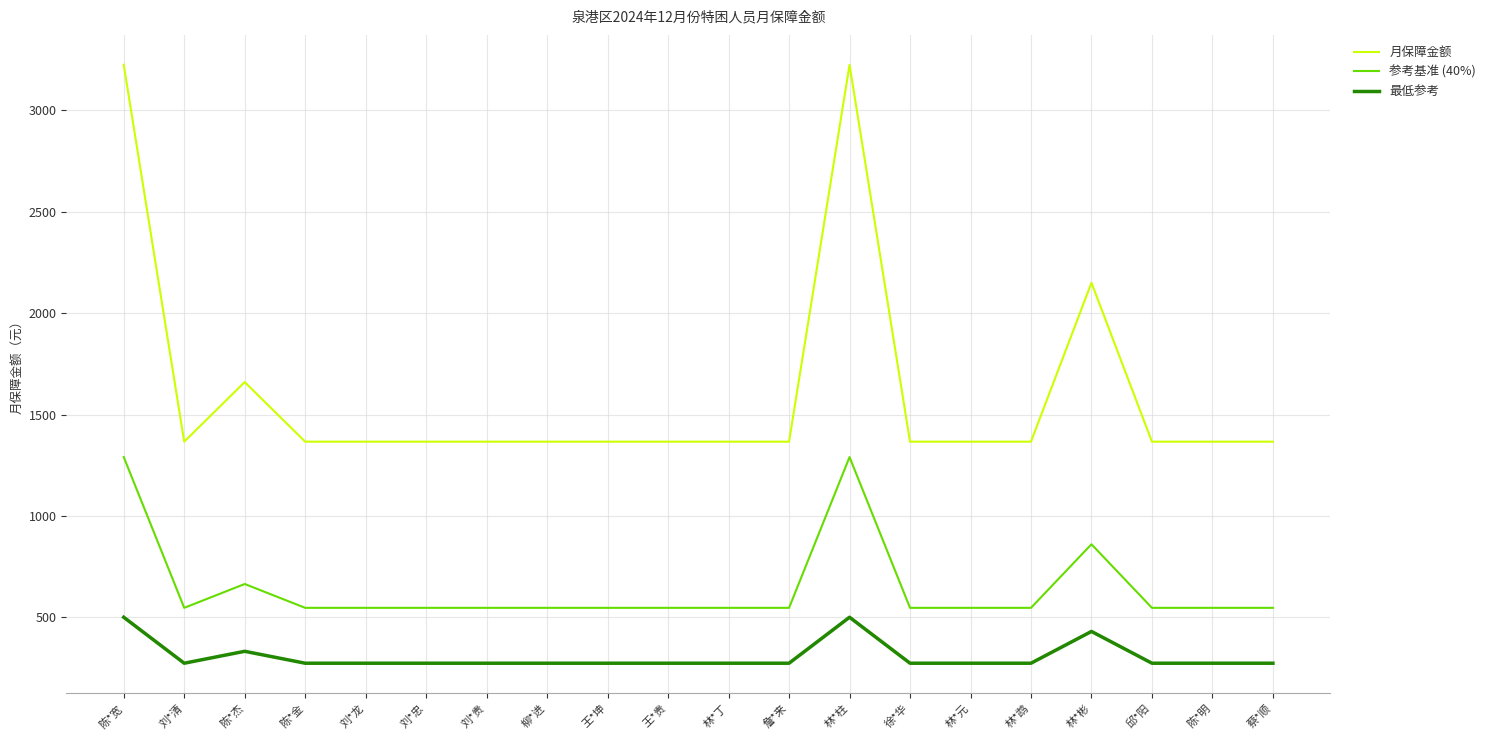

What is the minimum value for 参考基准 (40%)?

546.4